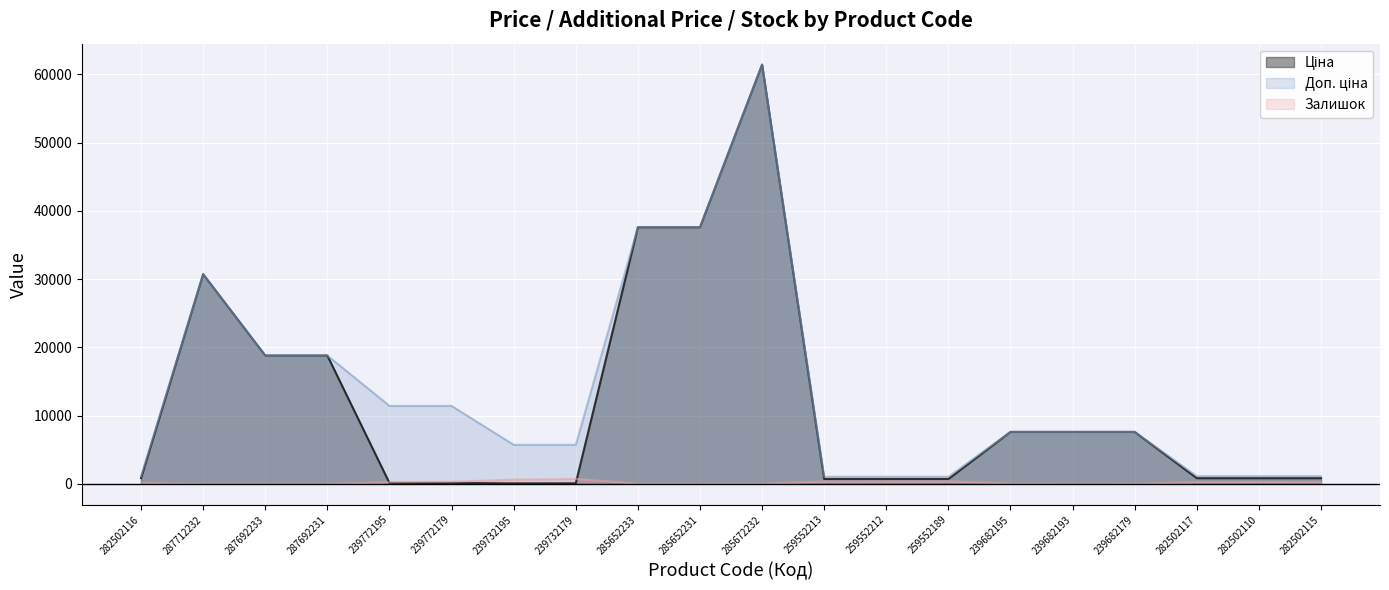

Rank the series by their maximum value, from lowest to highest.

Залишок, Ціна, Доп. ціна